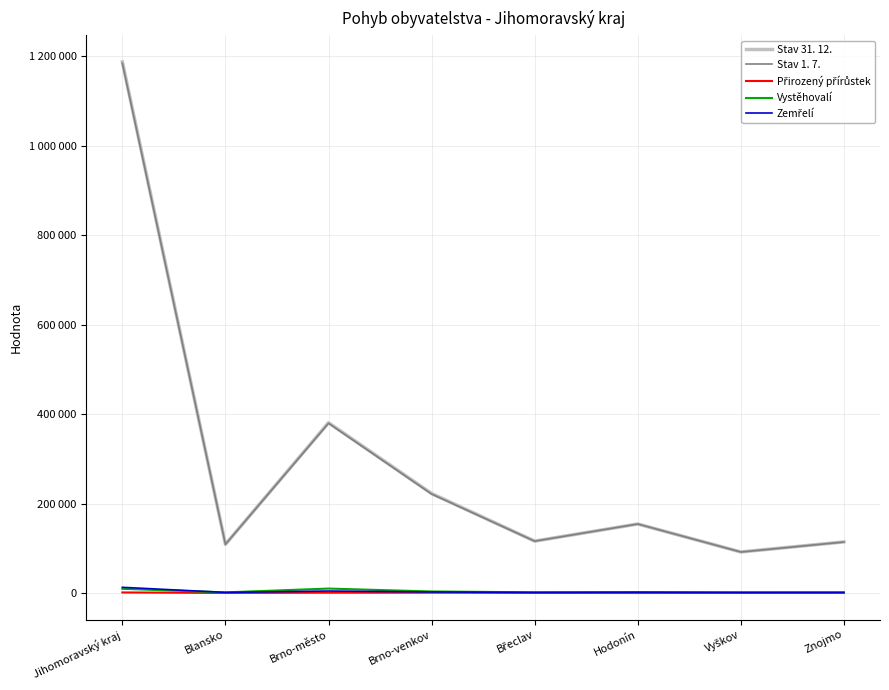

What is the value of the Zemřelí point at the 8th from the left?

1209